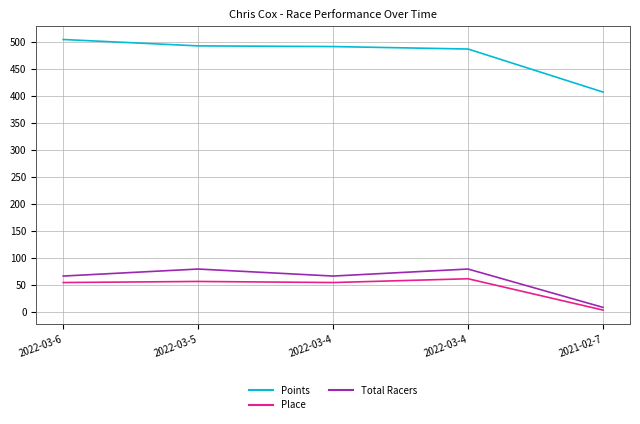

Does the chart have visible grid lines?

Yes